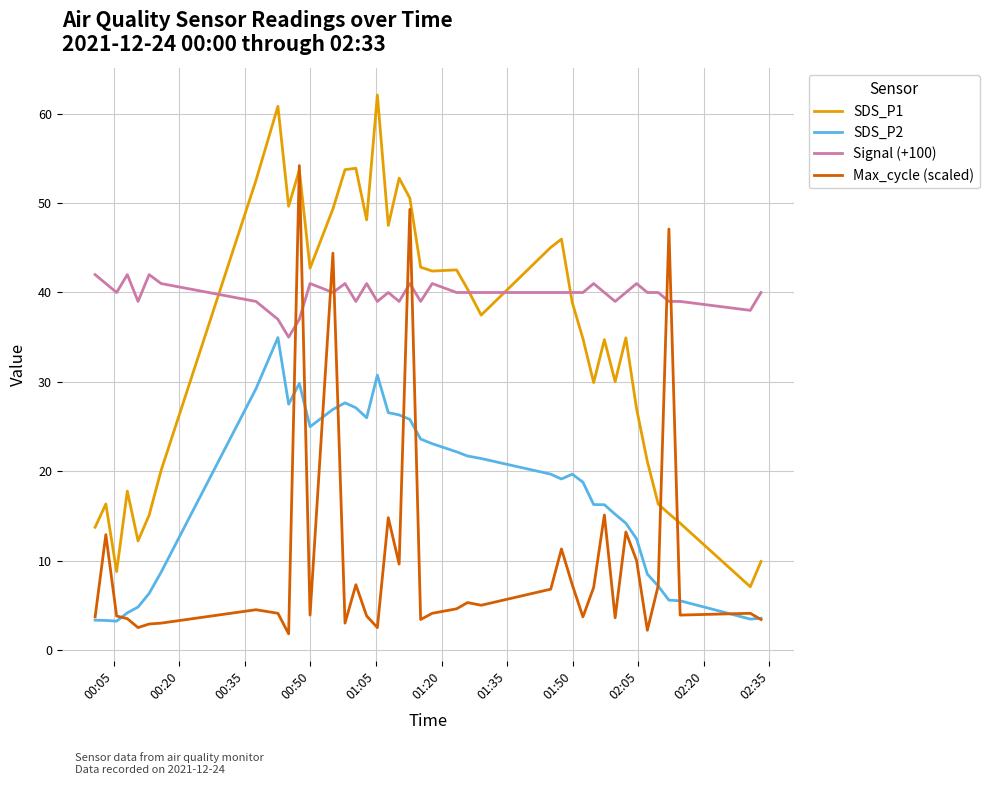

What is the maximum value for Max_cycle (scaled)?

54.2